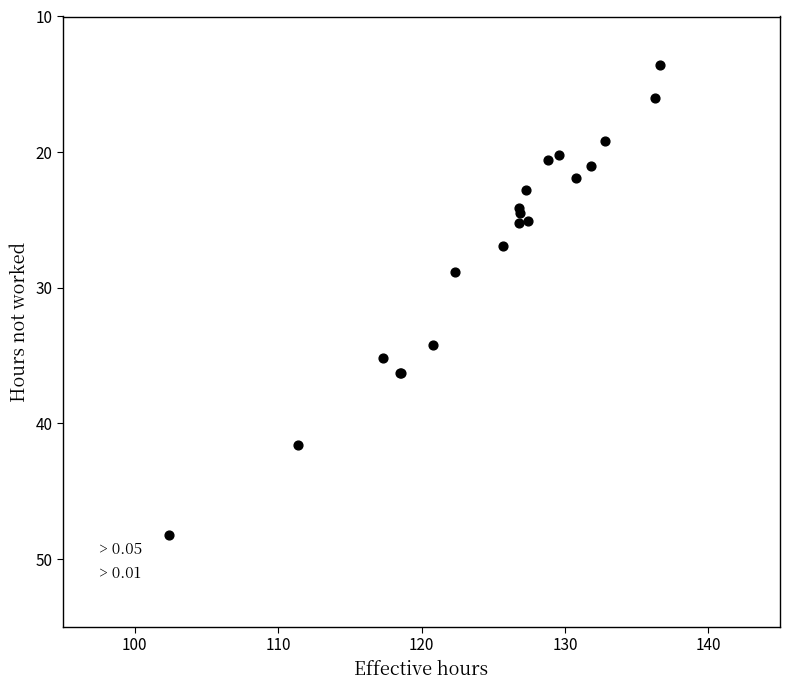

What Y value in the scatter plot is closest to 30?

28.8